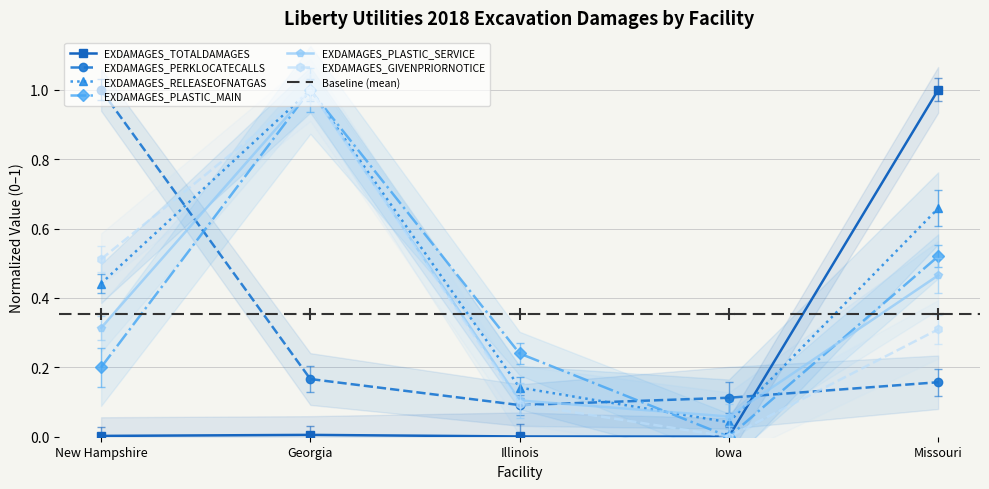

List the labels in order of EXDAMAGES_GIVENPRIORNOTICE value, largest first.

Georgia, New Hampshire, Missouri, Illinois, Iowa